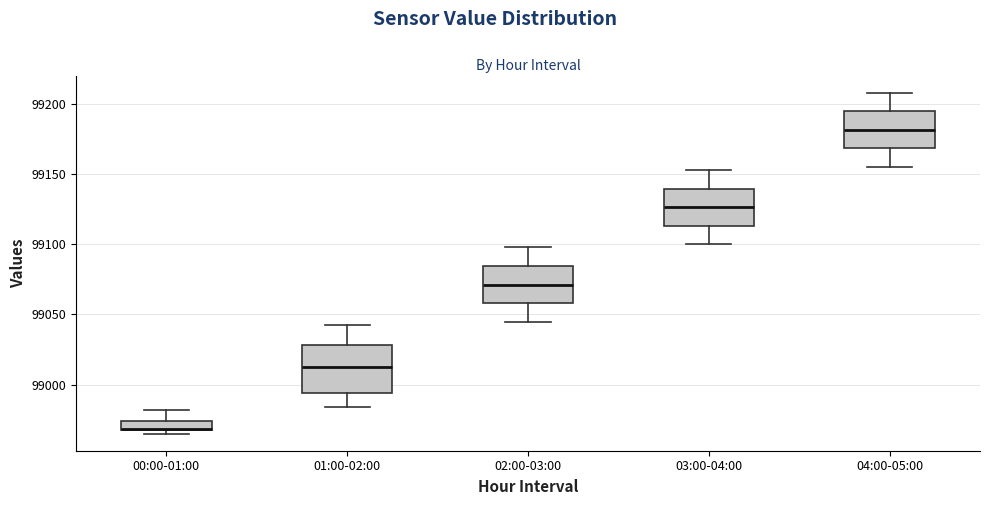

Comparing the boxes themselves (not the whiskers), which one is the tallest?

01:00-02:00